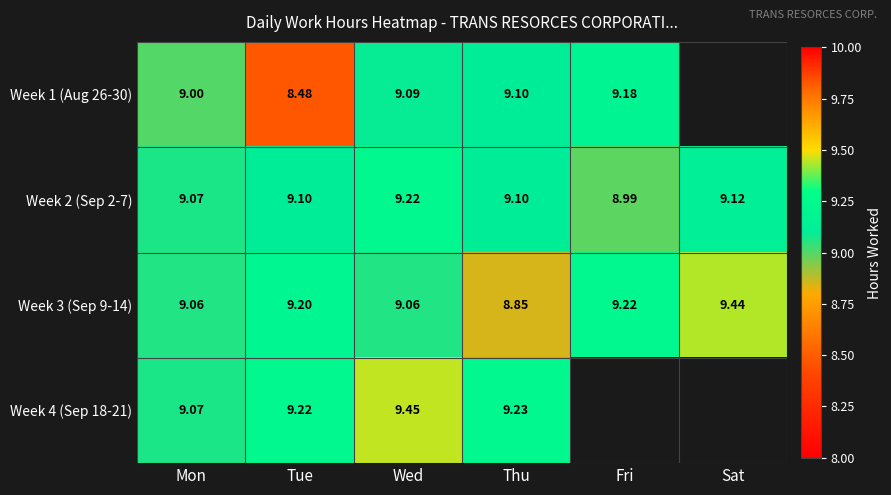

Is it true that Week 4 (Sep 18-21) equals 12.7 at Thu?

False